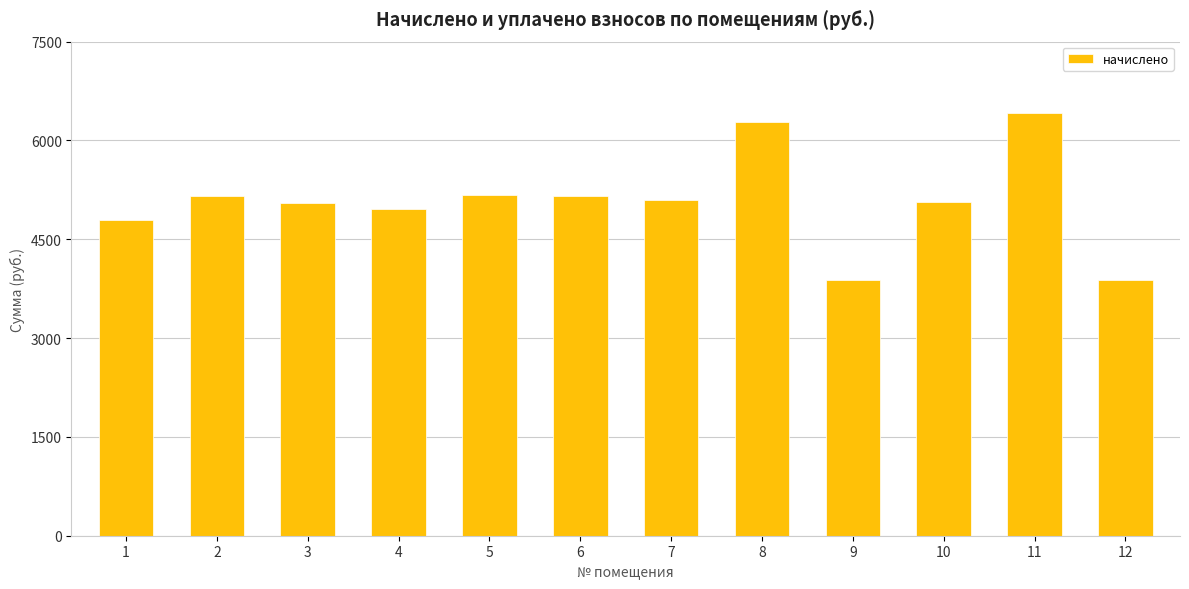

What is the sum of all values?

60926.2